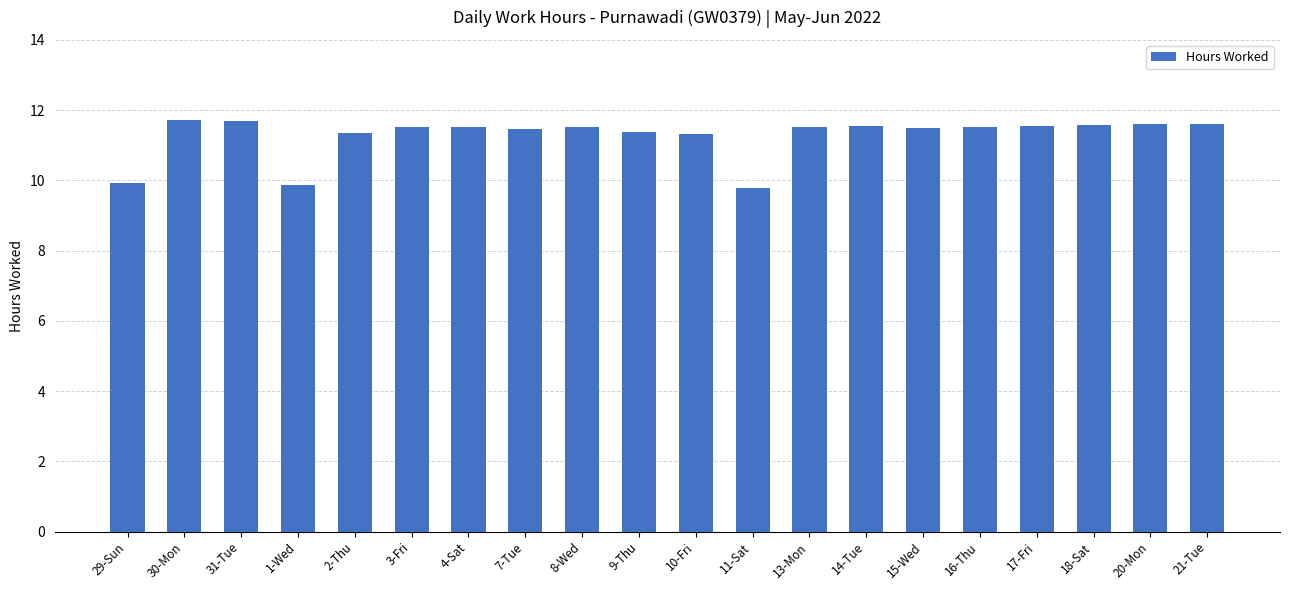

What is the greatest value displayed?

11.7